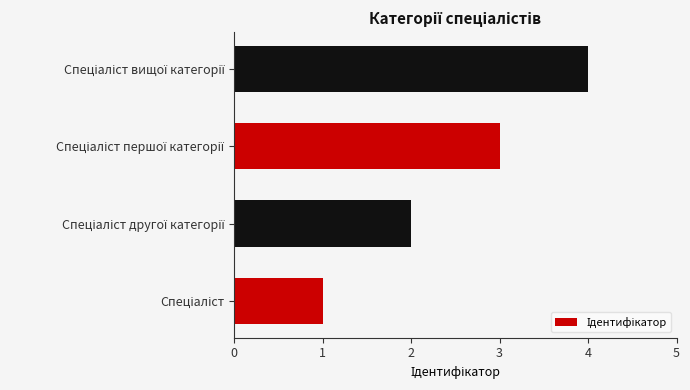

What is the maximum value shown in the chart?

4